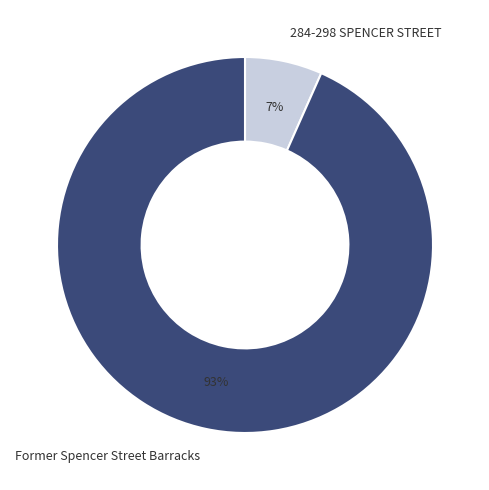

Count the number of slices in the pie.

2